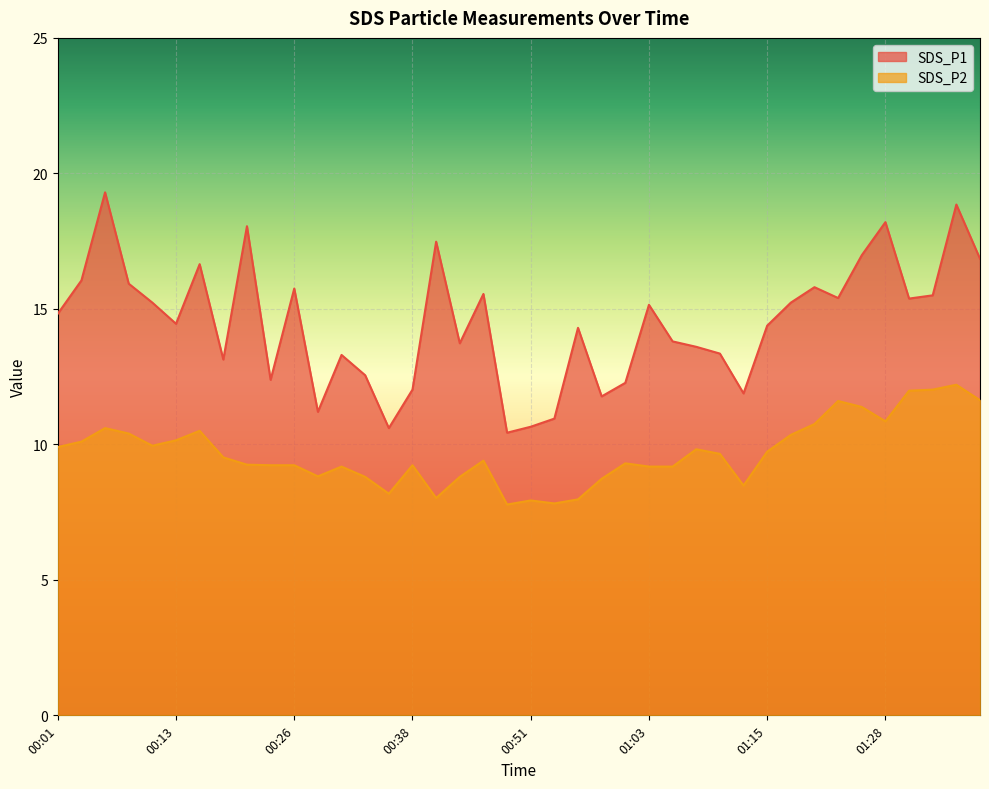

Is the value of SDS_P2 at 00:36 greater than the value of SDS_P1 at 00:46?

No